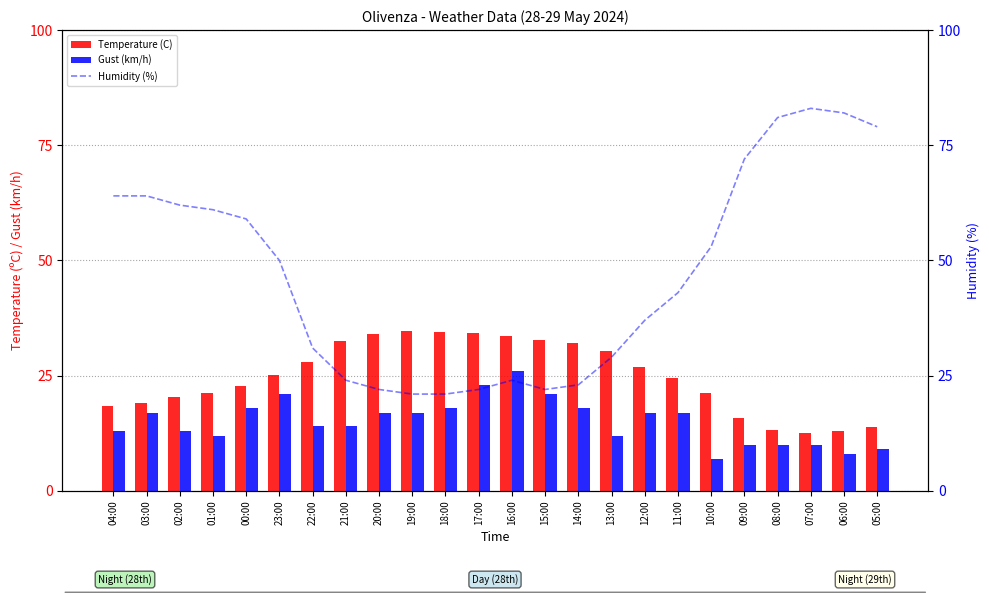

Which series has the largest total across all categories?

Humidity (%)